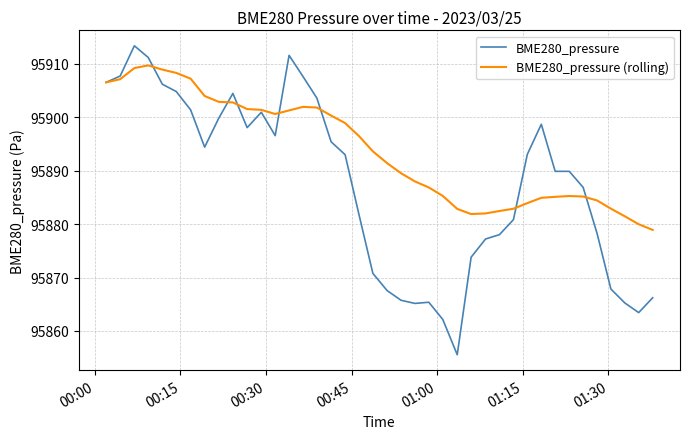

Which series has the largest total across all categories?

BME280_pressure (rolling)